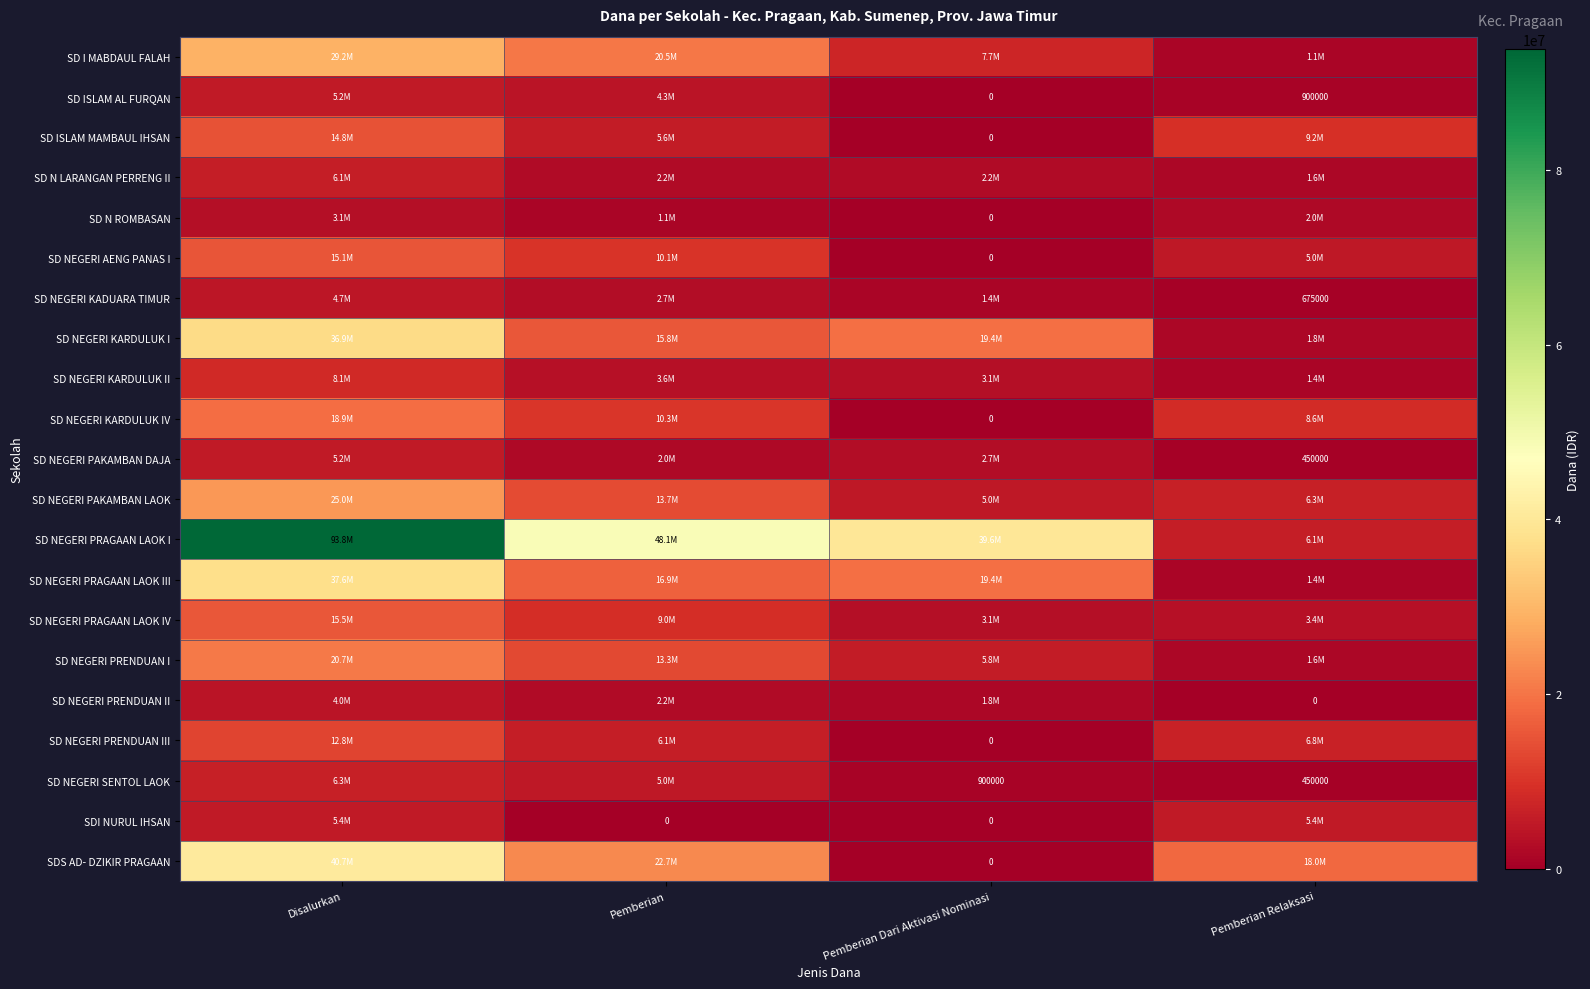

What is the spread (max minus min) of values at Pemberian Dari Aktivasi Nominasi?

39600000